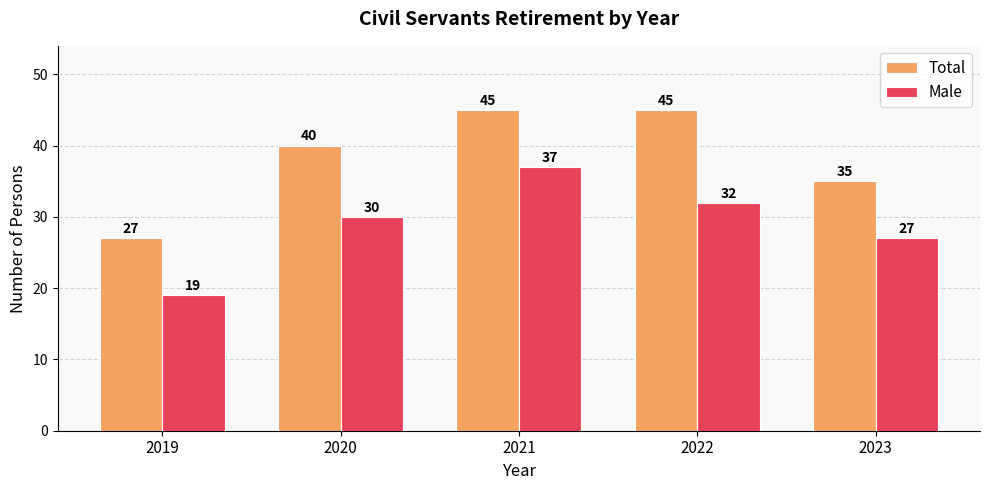

What is the sum of all Male values?

145